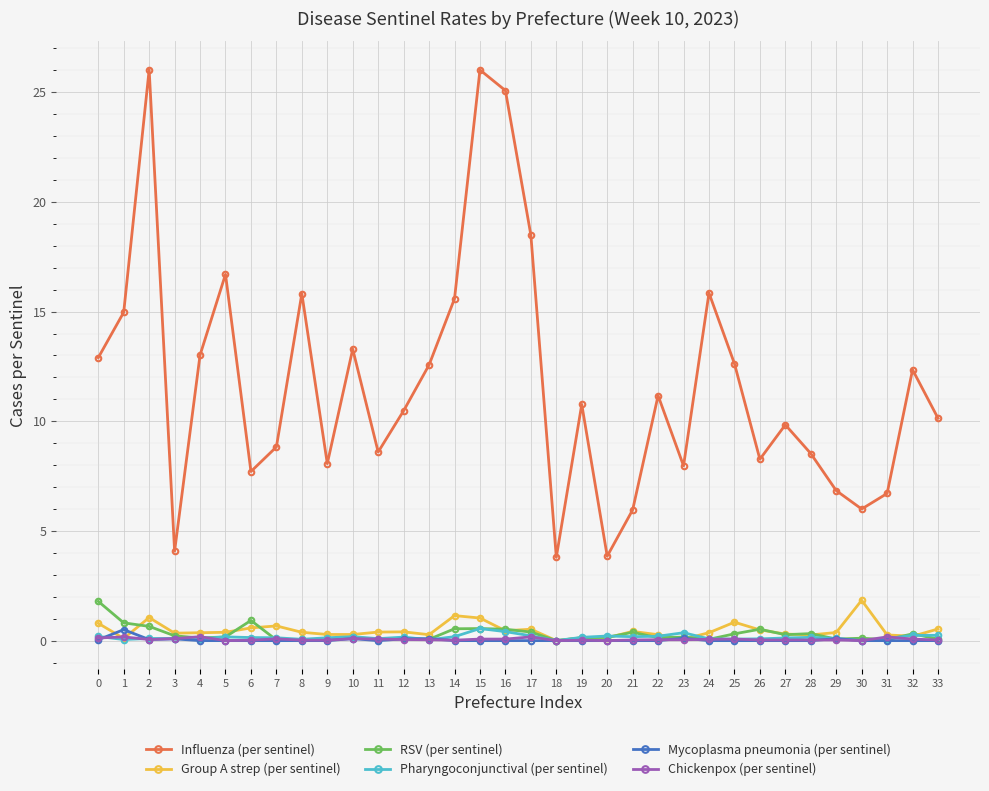

What are all the series names shown in the legend?

Influenza (per sentinel), Group A strep (per sentinel), RSV (per sentinel), Pharyngoconjunctival (per sentinel), Mycoplasma pneumonia (per sentinel), Chickenpox (per sentinel)